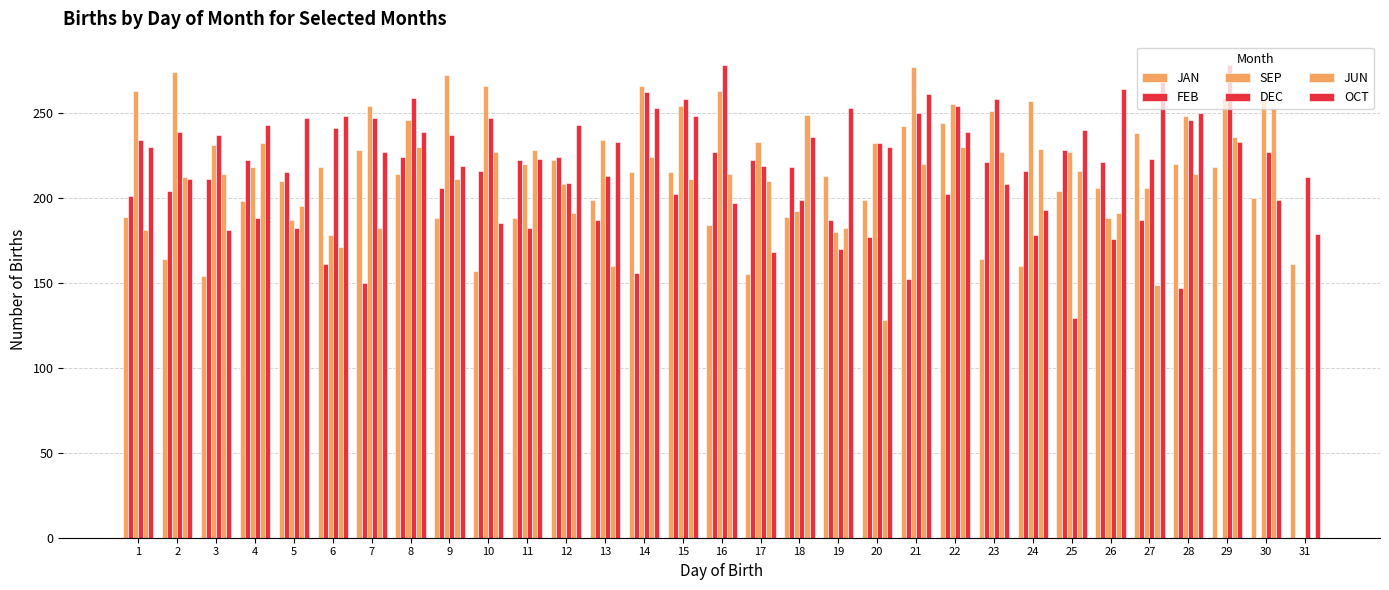

Reading left to right, extract all data points from this chart.

JAN: 1=189	2=164	3=154	4=198	5=210	6=218	7=228	8=214	9=188	10=157	11=188	12=222	13=199	14=215	15=215	16=184	17=155	18=189	19=213	20=199	21=242	22=244	23=164	24=160	25=204	26=206	27=238	28=220	29=218	30=200	31=161
FEB: 1=201	2=204	3=211	4=222	5=215	6=161	7=150	8=224	9=206	10=216	11=222	12=224	13=187	14=156	15=202	16=227	17=222	18=218	19=187	20=177	21=152	22=202	23=221	24=216	25=228	26=221	27=187	28=147	29=0	30=0	31=0
SEP: 1=263	2=274	3=231	4=218	5=187	6=178	7=254	8=246	9=272	10=266	11=220	12=208	13=234	14=266	15=254	16=263	17=233	18=192	19=180	20=232	21=277	22=255	23=251	24=257	25=227	26=188	27=206	28=248	29=259	30=258	31=0
DEC: 1=234	2=239	3=237	4=188	5=182	6=241	7=247	8=259	9=237	10=247	11=182	12=209	13=213	14=262	15=258	16=278	17=219	18=199	19=170	20=232	21=250	22=254	23=258	24=178	25=129	26=176	27=223	28=246	29=278	30=227	31=212
JUN: 1=181	2=212	3=214	4=232	5=195	6=171	7=182	8=230	9=211	10=227	11=228	12=191	13=160	14=224	15=211	16=214	17=210	18=249	19=182	20=128	21=220	22=230	23=227	24=229	25=216	26=191	27=149	28=214	29=236	30=253	31=0
OCT: 1=230	2=211	3=181	4=243	5=247	6=248	7=227	8=239	9=219	10=185	11=223	12=243	13=233	14=253	15=248	16=197	17=168	18=236	19=253	20=230	21=261	22=239	23=208	24=193	25=240	26=264	27=269	28=250	29=233	30=199	31=179